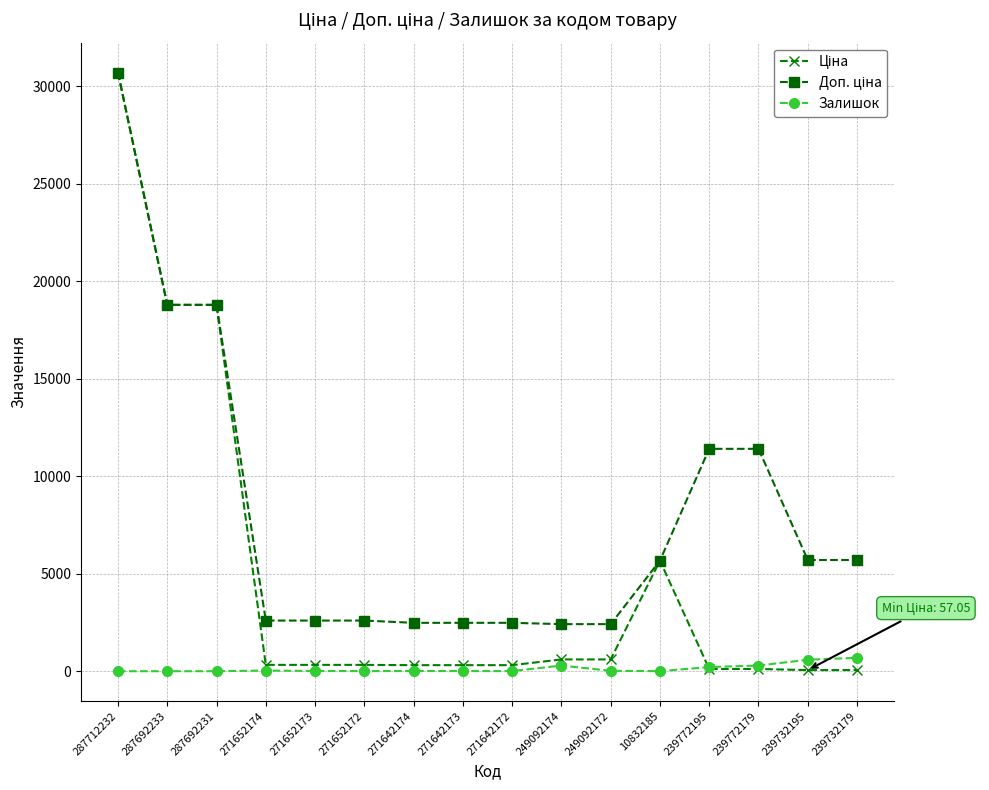

What is the difference between the highest and lowest values at 271642174?

2473.4